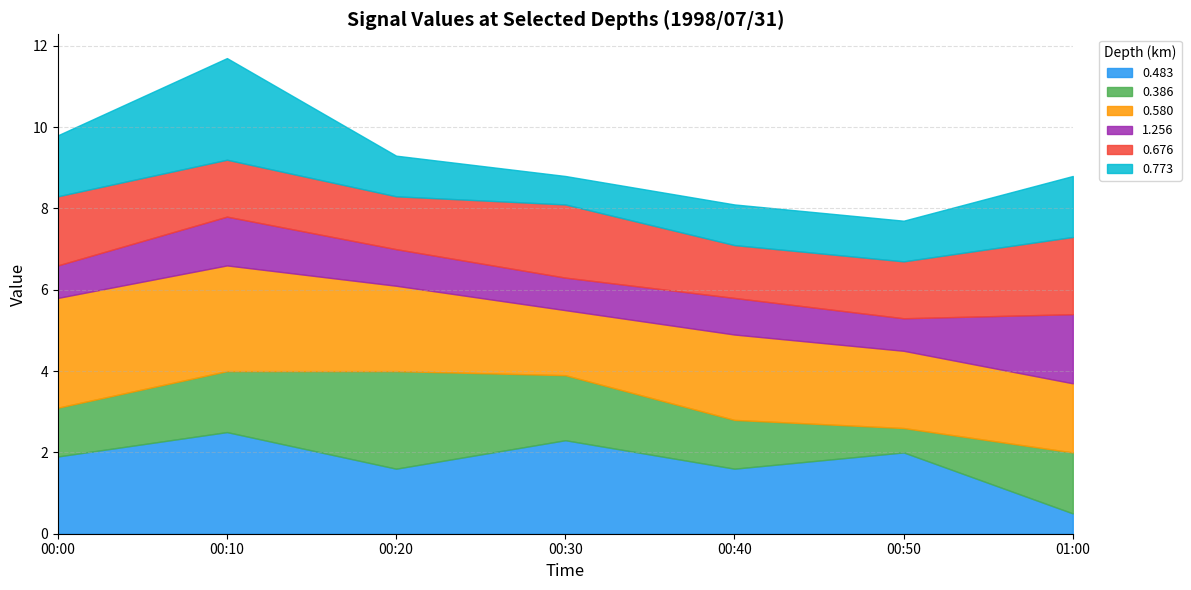

At which category is the sum across all series the highest?

00:10